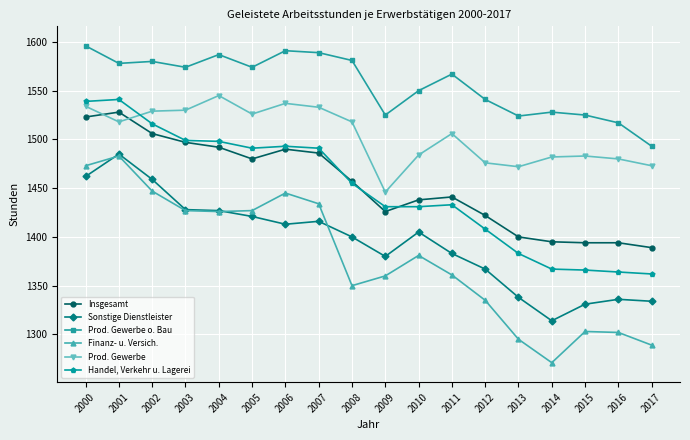

The value of Sonstige Dienstleister at 2004 is 605. True or false?

False